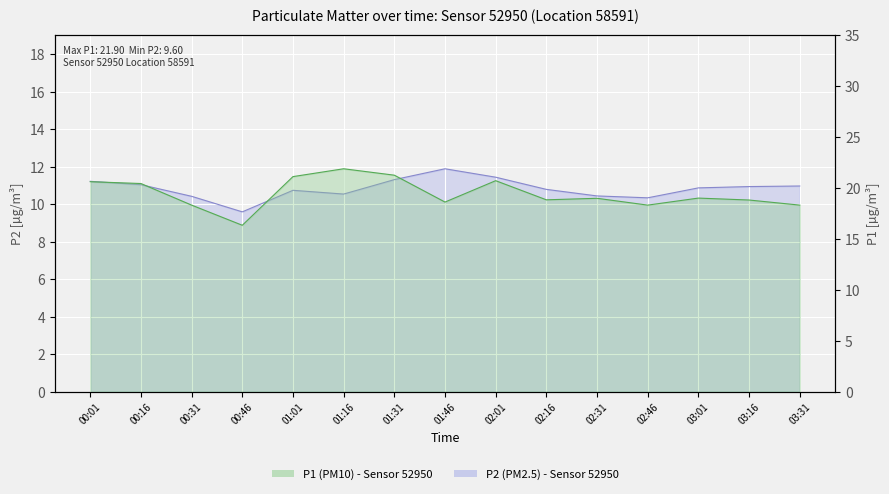

What is the label of the 4th point from the right?

02:46